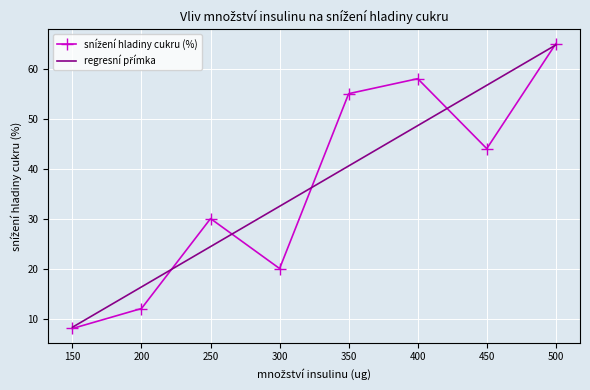

What is the total value across all series at 350?

95.5